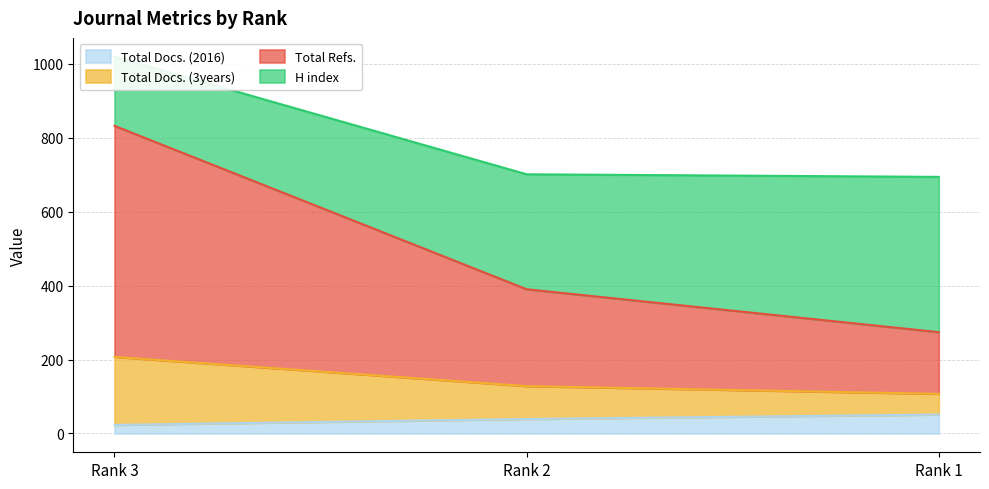

At how many categories does at least one series exceed 758?

1